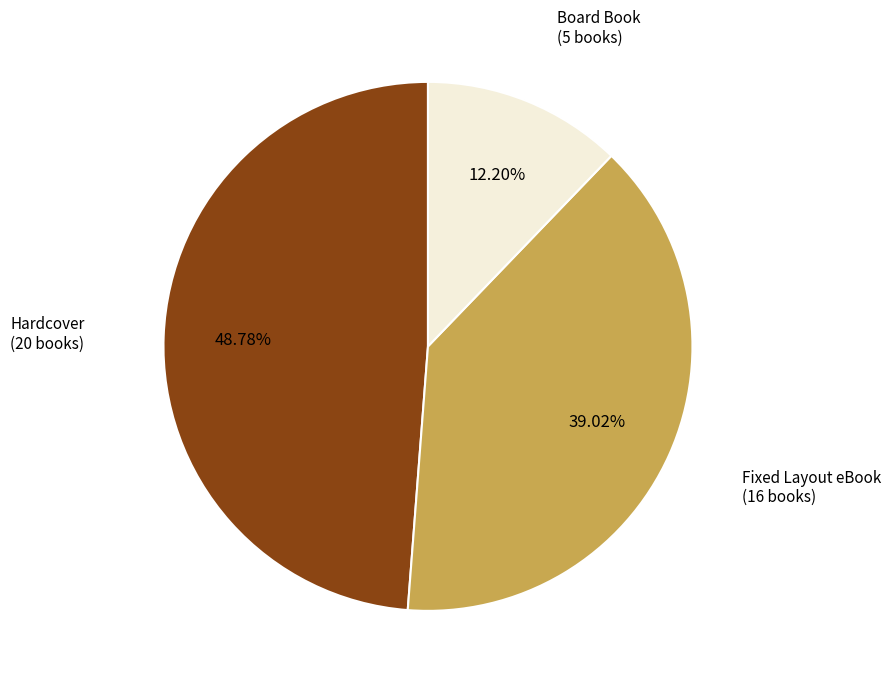

Between Hardcover and Fixed Layout eBook, which is larger?

Hardcover